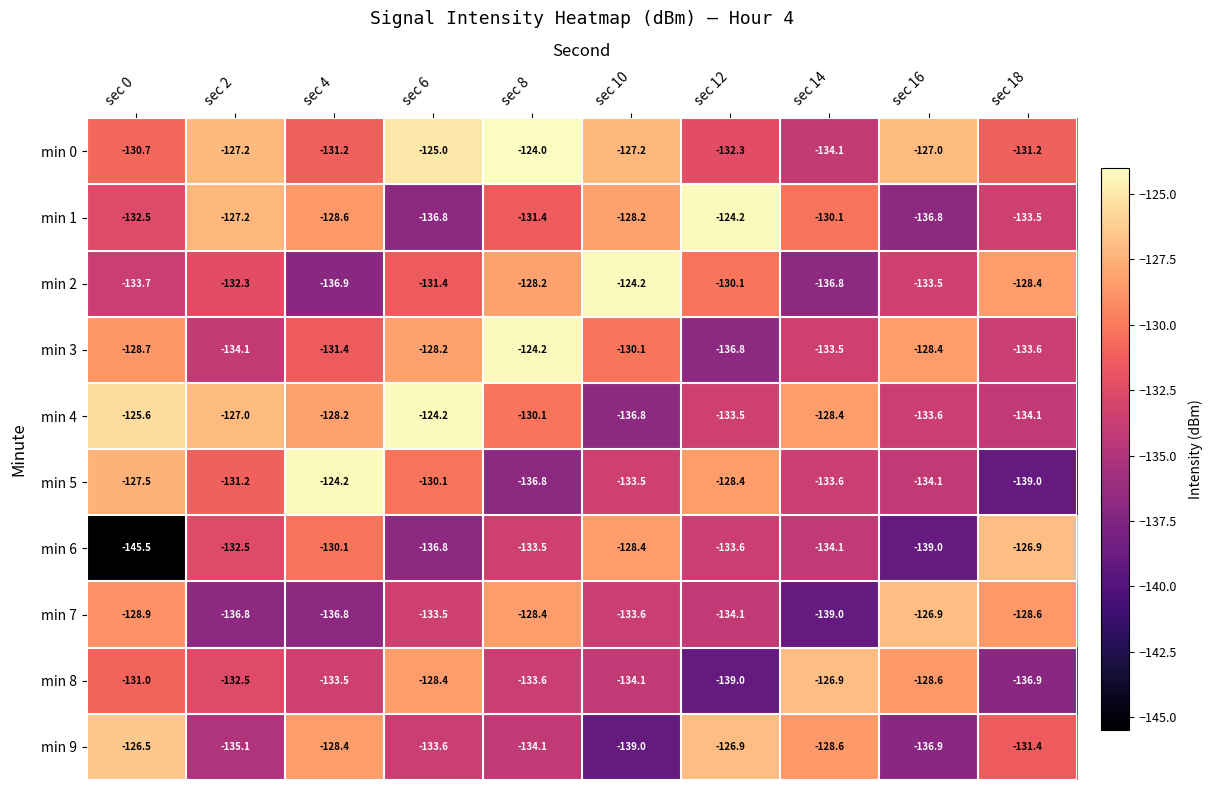

Is it true that min 7 equals -216.0 at sec 8?

False